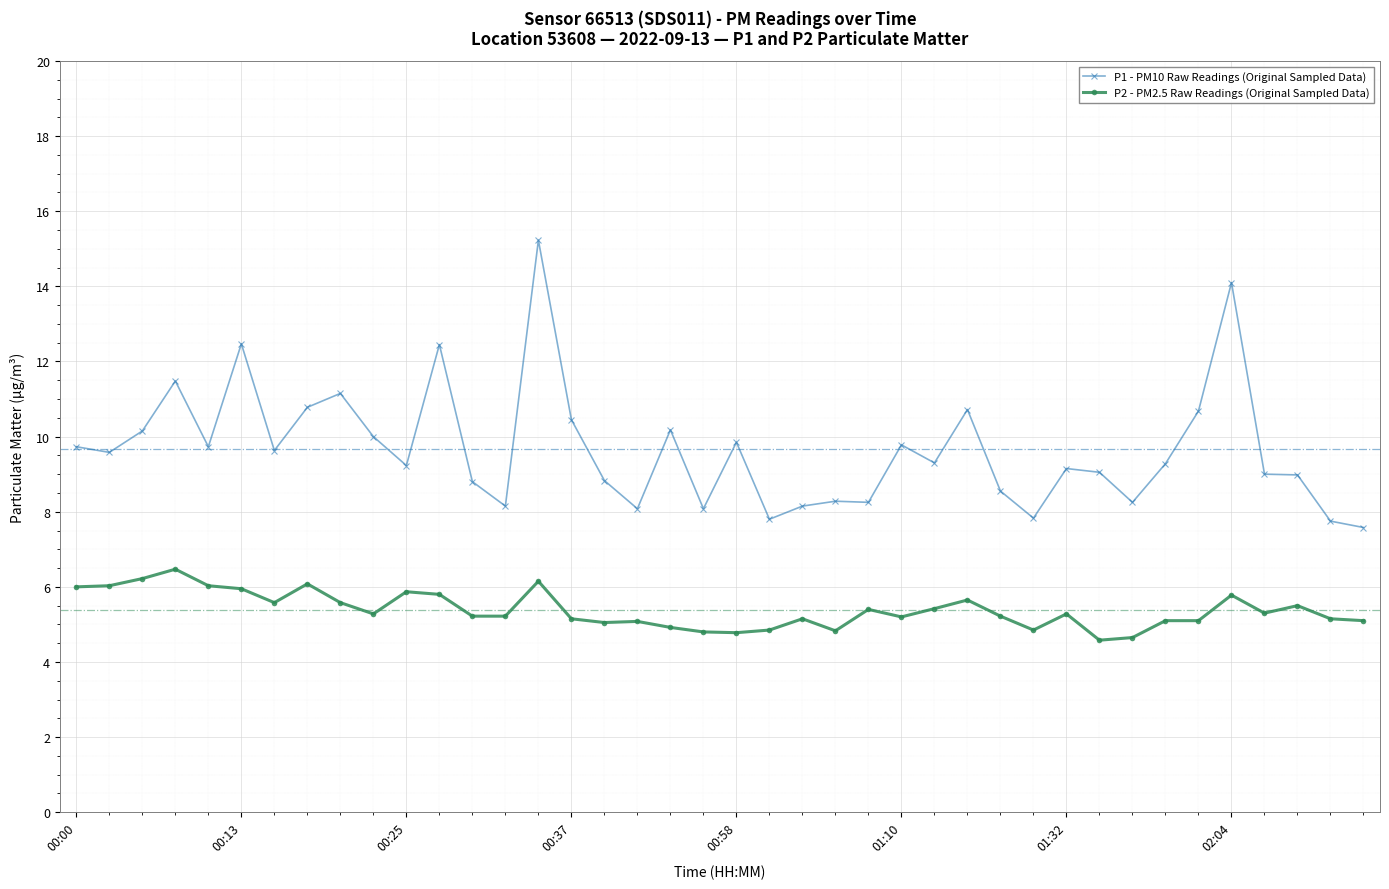

In P1 - PM10 Raw Readings (Original Sampled Data), how many points are higher than both neighbors (excluding endpoints)?

12